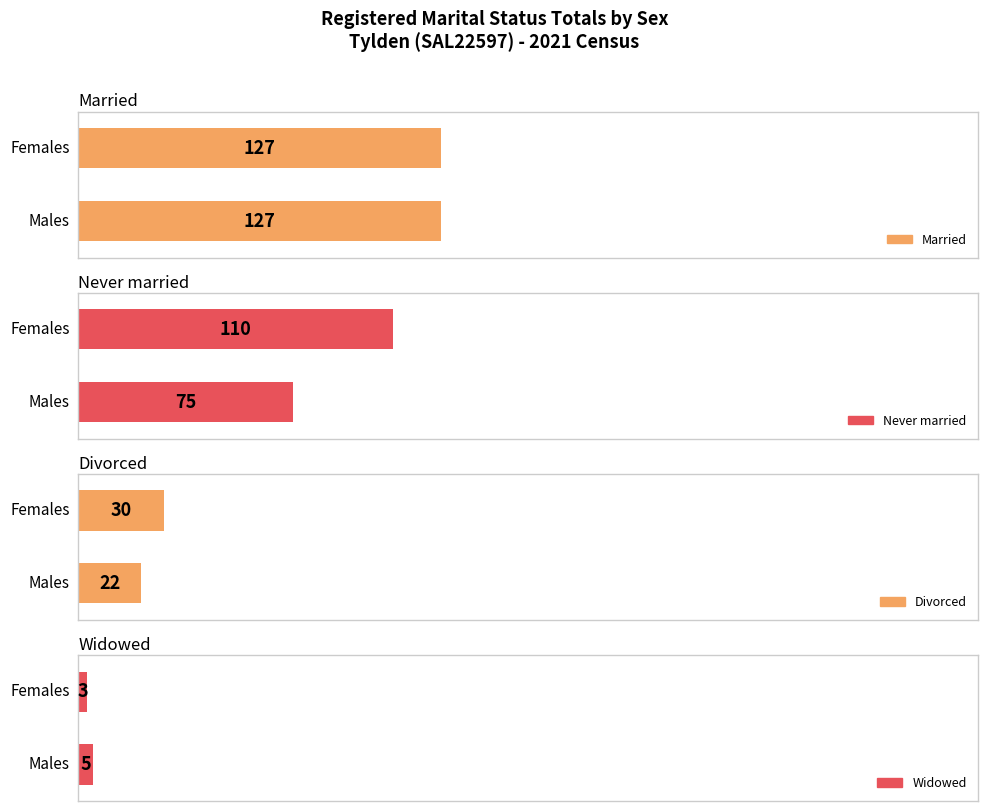

At which category is the sum across all series the highest?

Females